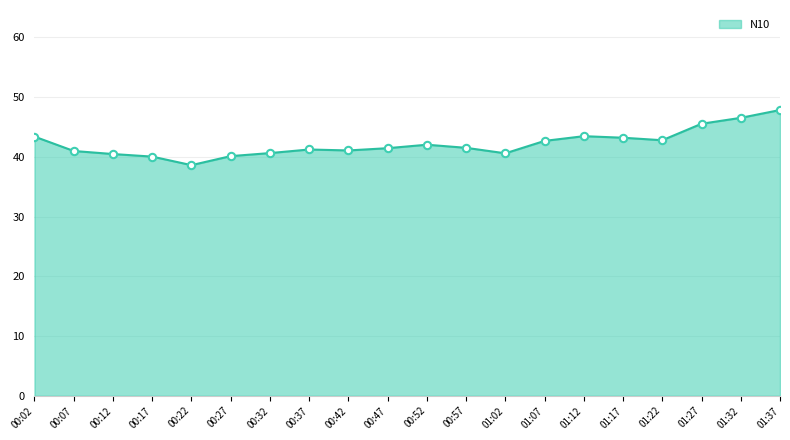

What position from the left is 01:12?

15